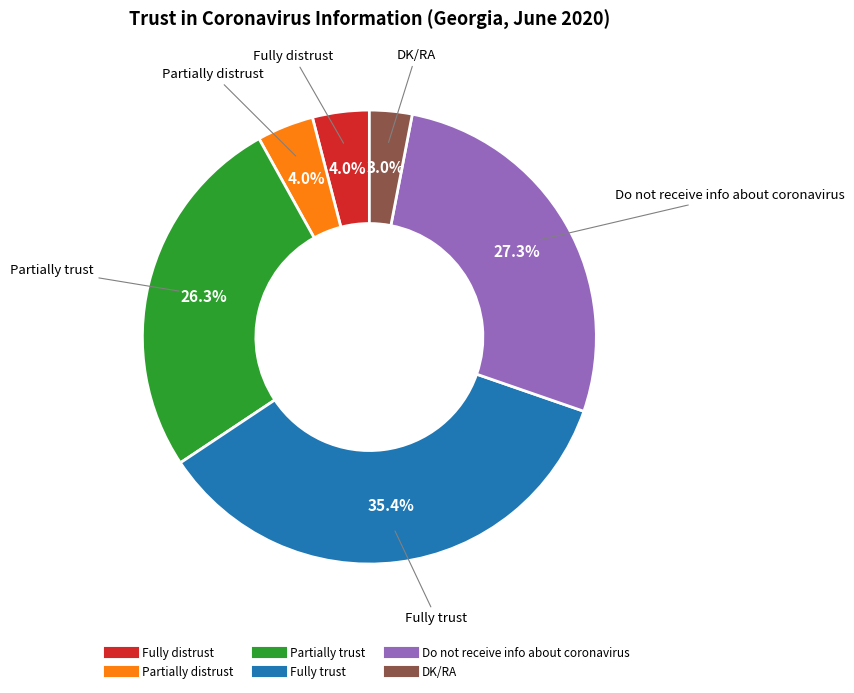

To the nearest percent, what is the average slice percentage?

17%